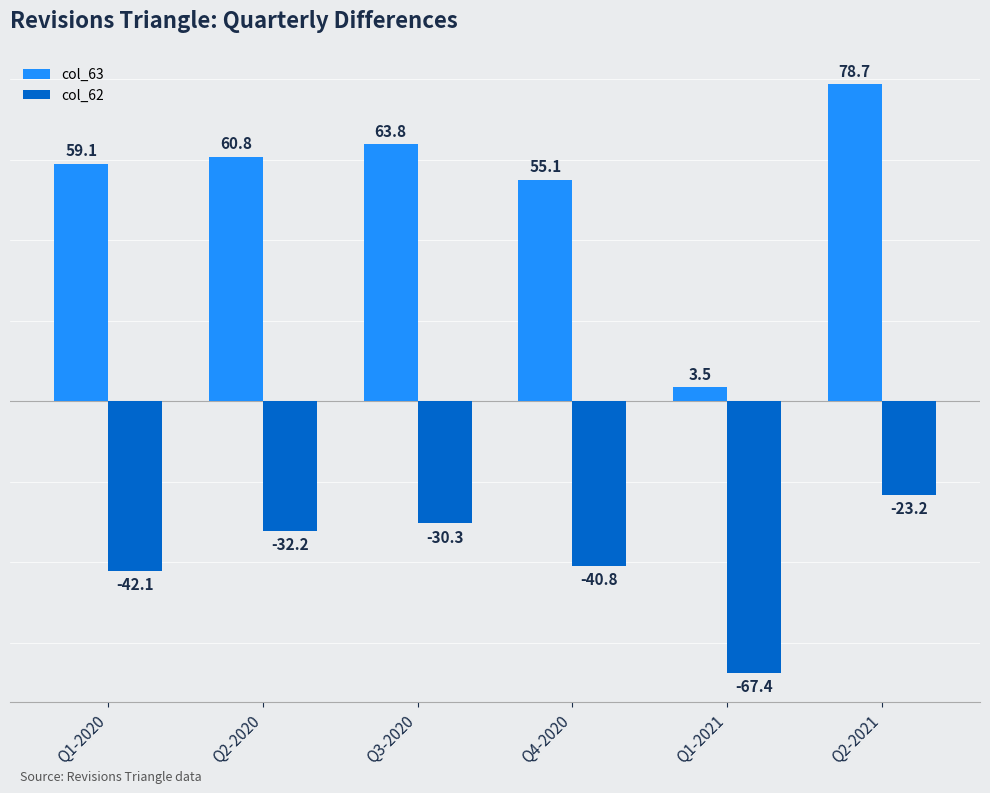

What is the label of the 5th bar from the right?

Q2-2020